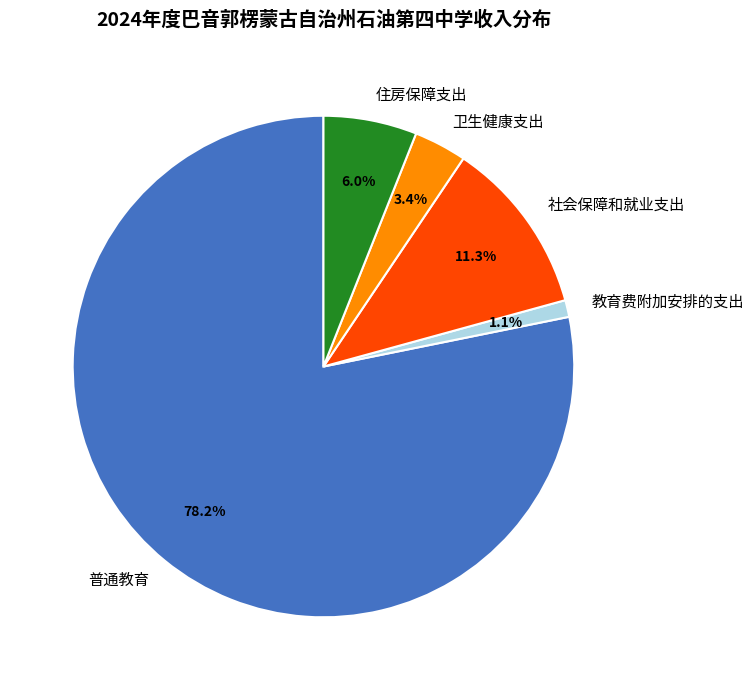

Do 普通教育 and 社会保障和就业支出 together represent more than half of the pie?

Yes